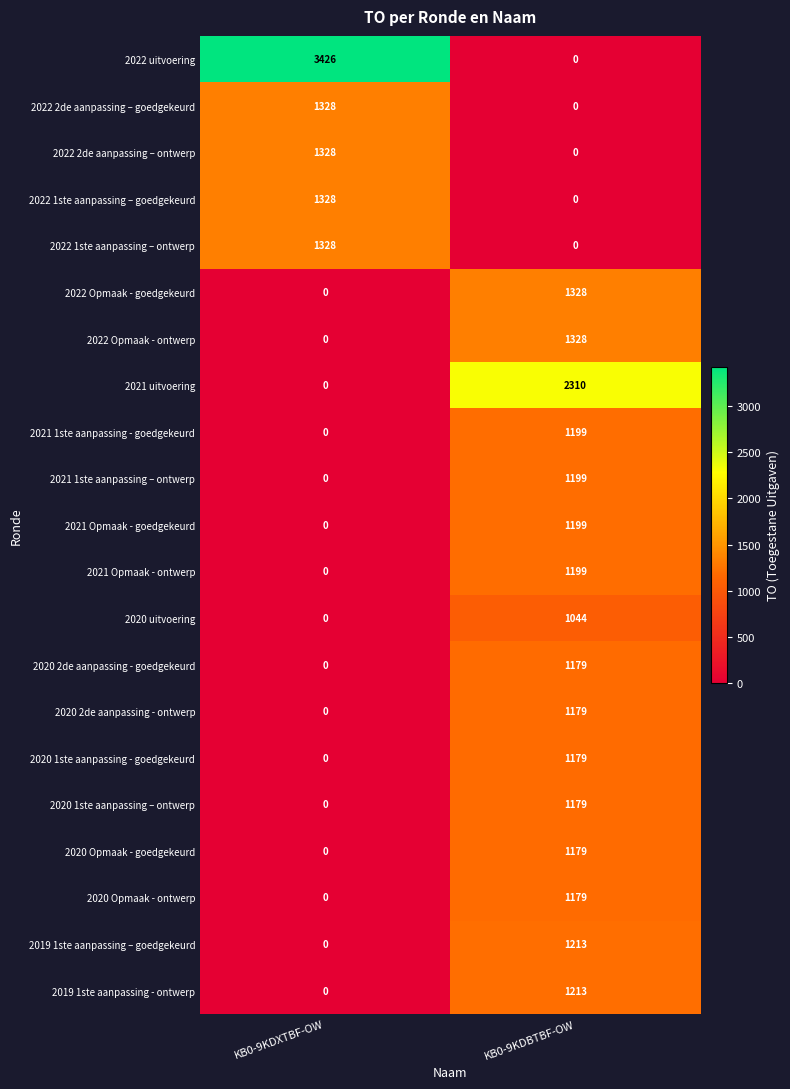

What is the difference between the maximum and minimum values in the 2021 1ste aanpassing - goedgekeurd series?

1199